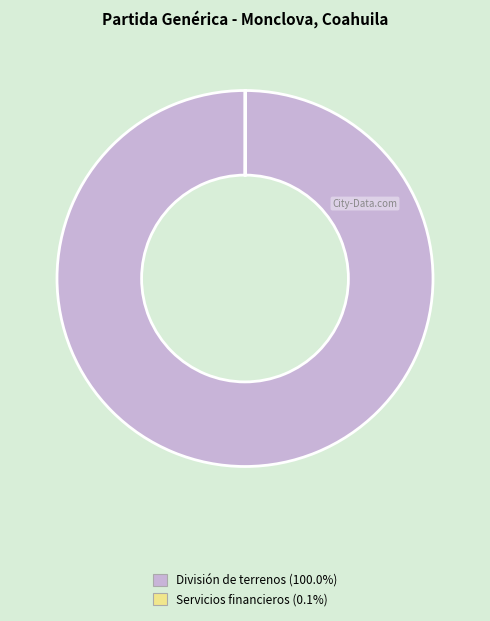

Is there any slice that represents more than half of the pie?

Yes